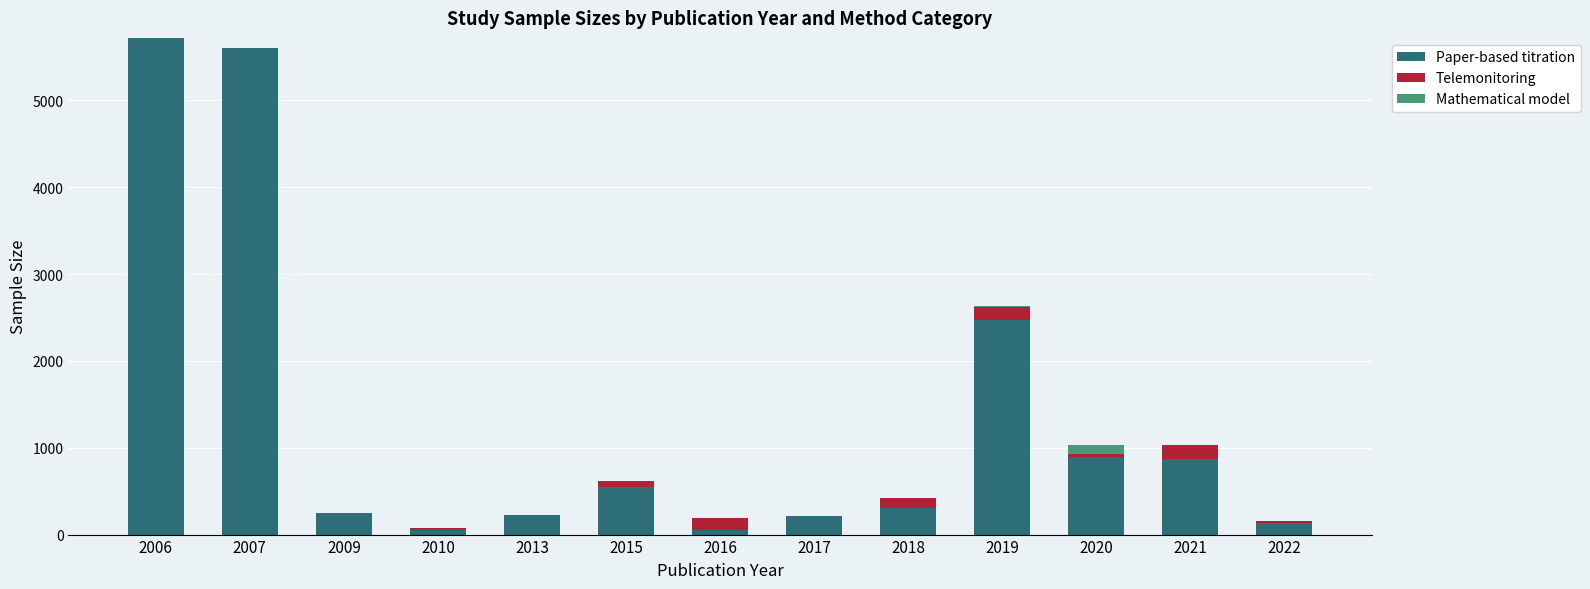

What is the total value across all series at 2010?

73